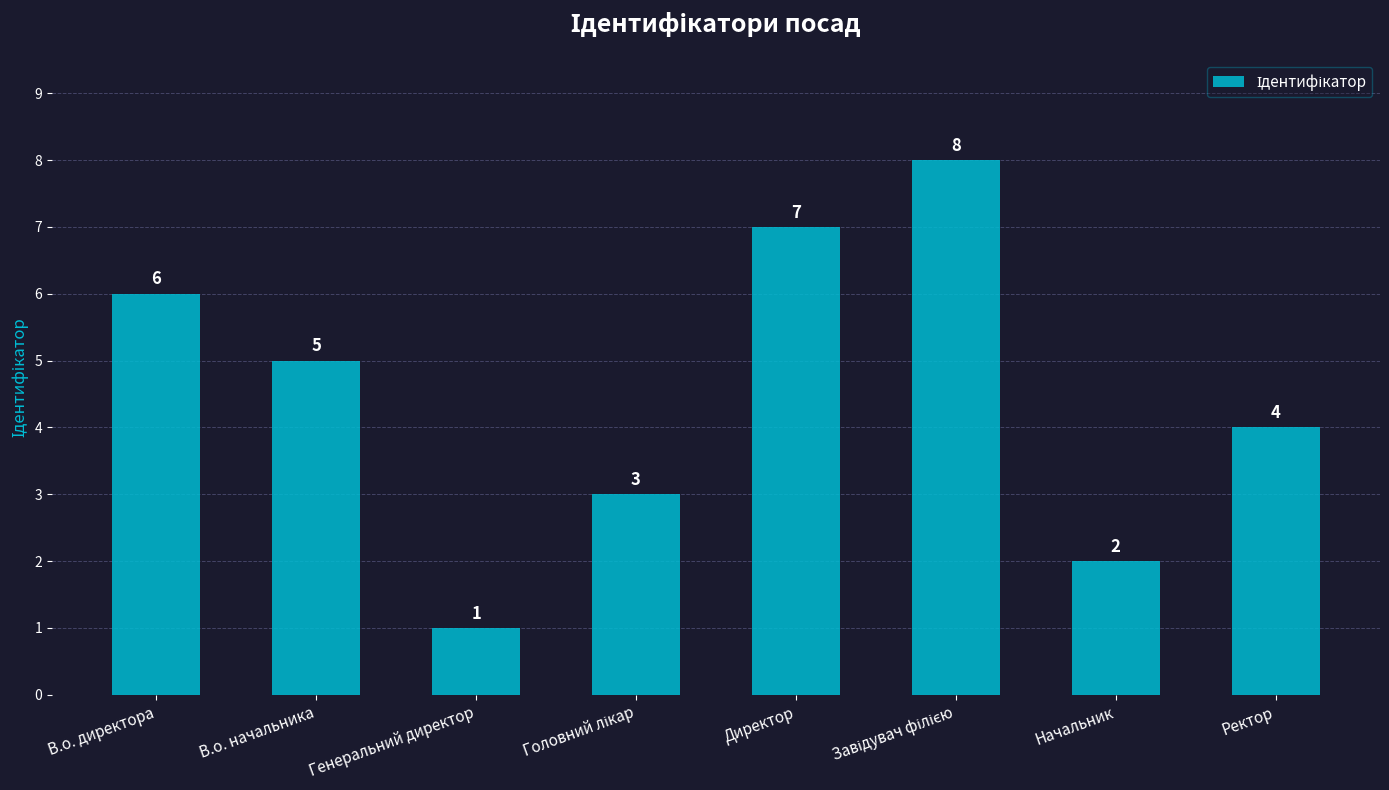

Reading right to left, list all the values displayed in this chart.

4	2	8	7	3	1	5	6